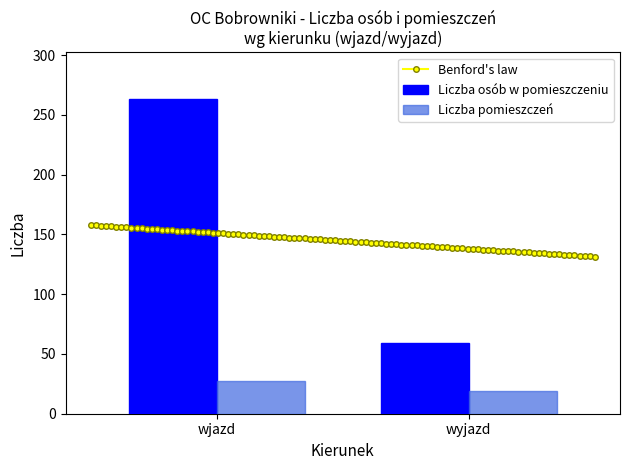

How many data points in Liczba pomieszczeń are less than 27?

1